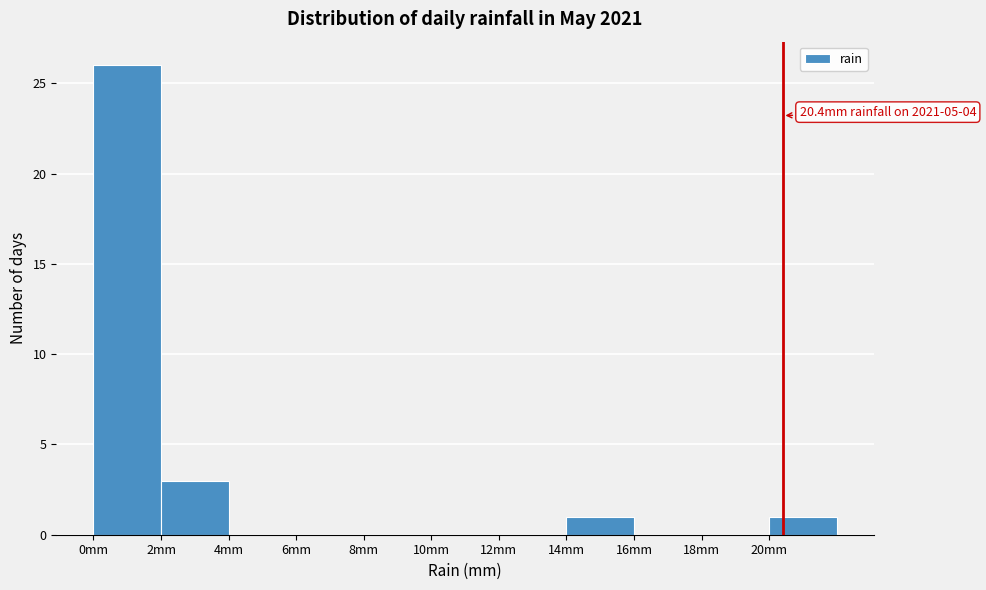

Over which range of the x-axis is the bar tallest?

0 to 2